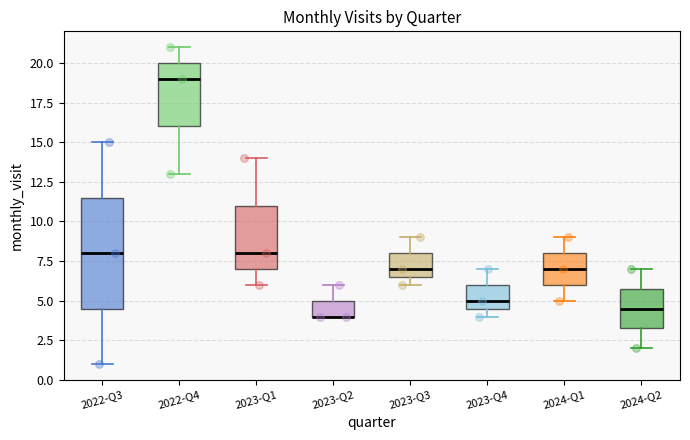

Reading left to right, read every box against the y-axis: the position of its median line, the range the box covers, and the ends of its whiskers. The values are not printed on the chart, so give them approximately, as read against the axis.

2022-Q3: median 8.0, box 4.5 to 11.5, whiskers 1.0 to 15.0
2022-Q4: median 19.0, box 16.0 to 20.0, whiskers 13.0 to 21.0
2023-Q1: median 8.0, box 7.0 to 11.0, whiskers 6.0 to 14.0
2023-Q2: median 4.0 (drawn on the box's lower edge), box 4.0 to 5.0, whiskers 4.0 to 6.0
2023-Q3: median 7.0, box 6.5 to 8.0, whiskers 6.0 to 9.0
2023-Q4: median 5.0, box 4.5 to 6.0, whiskers 4.0 to 7.0
2024-Q1: median 7.0, box 6.0 to 8.0, whiskers 5.0 to 9.0
2024-Q2: median 4.5, box 3.5 to 6.0, whiskers 2.0 to 7.0